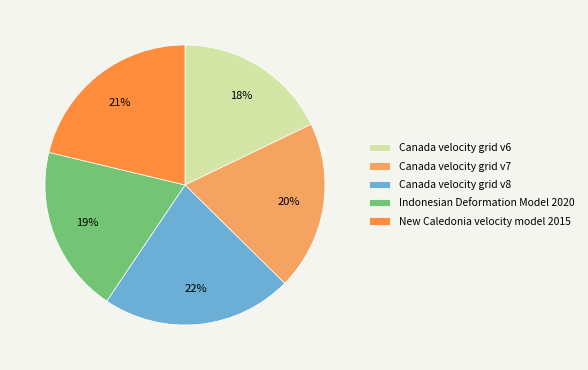

Is there a majority slice in this chart?

No